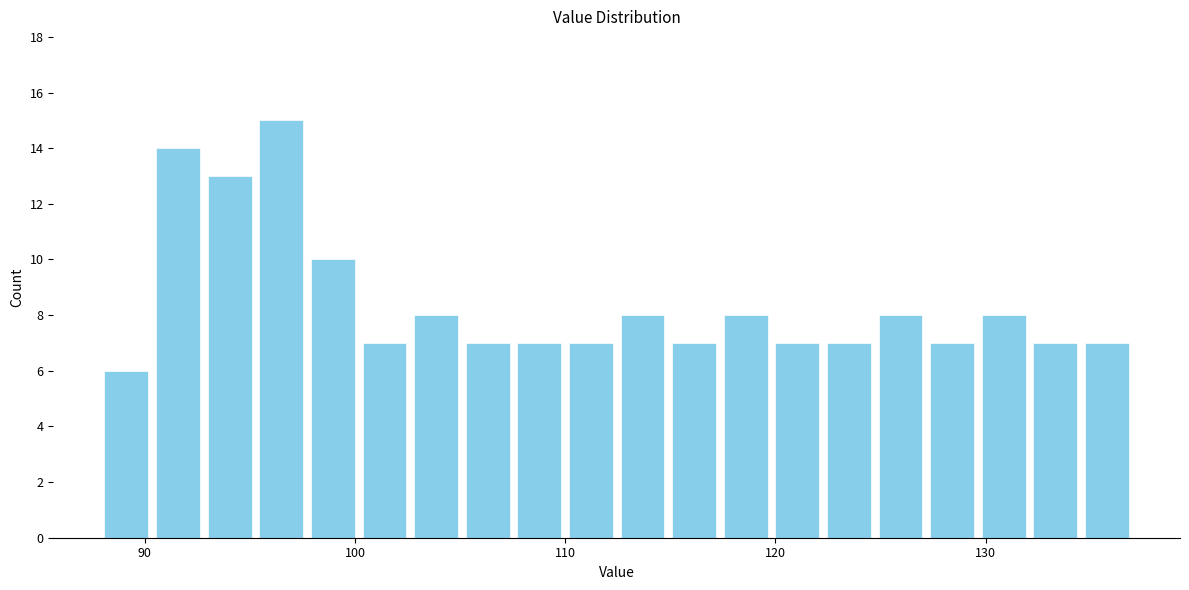

Read against the x-axis, roughly where is the centre of the tallest bar?

96